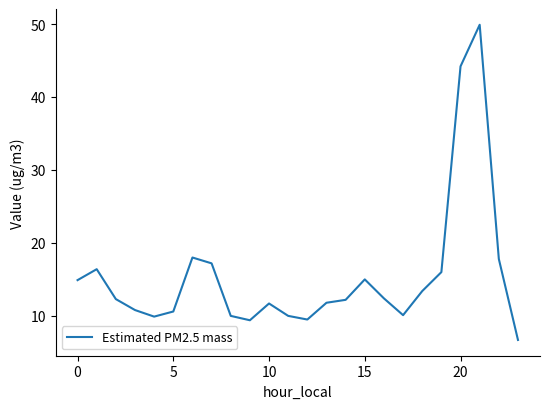

What is the difference between the maximum and minimum values?

43.2